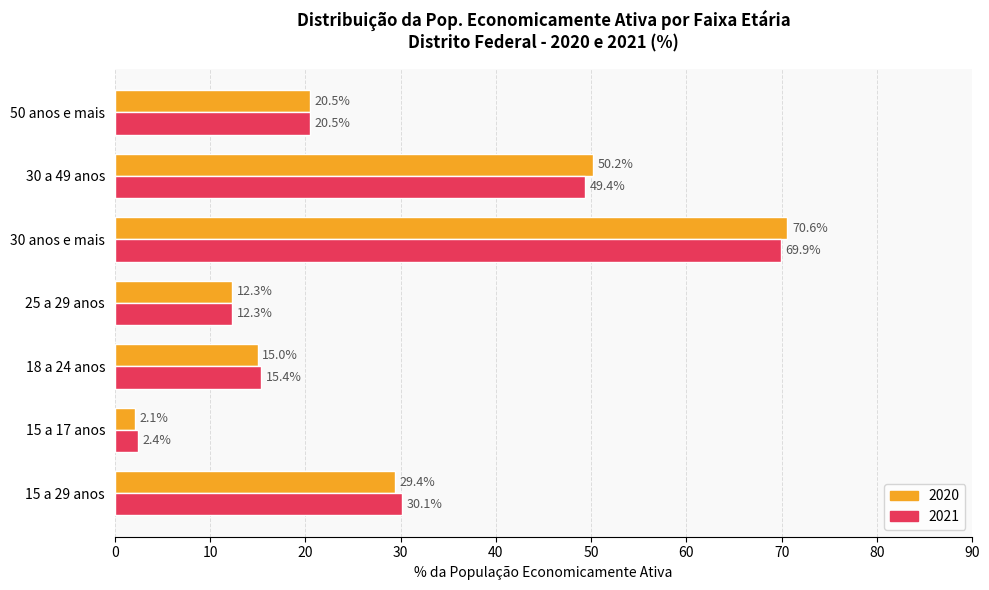

What is the average value of the 2020 series?

28.6